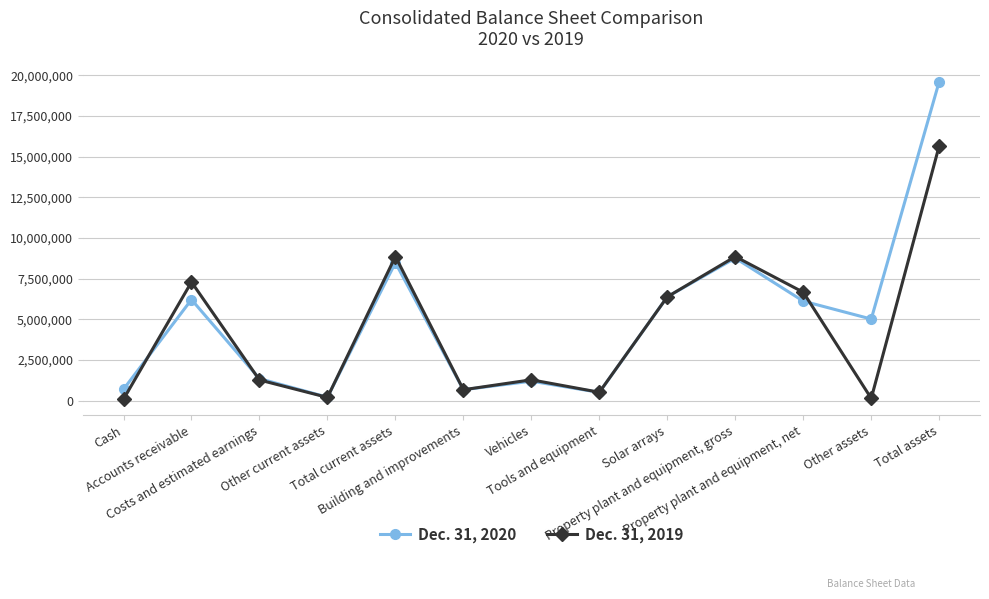

At which label does Dec. 31, 2019 first exceed 1283364?

Accounts receivable